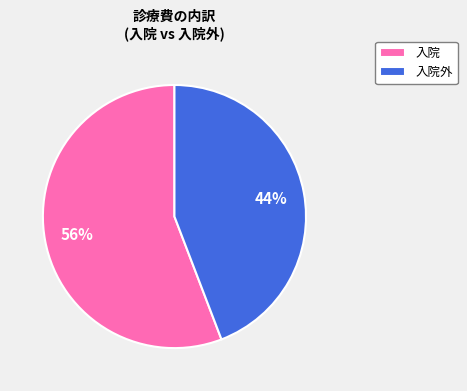

How many segments does this pie chart have?

2